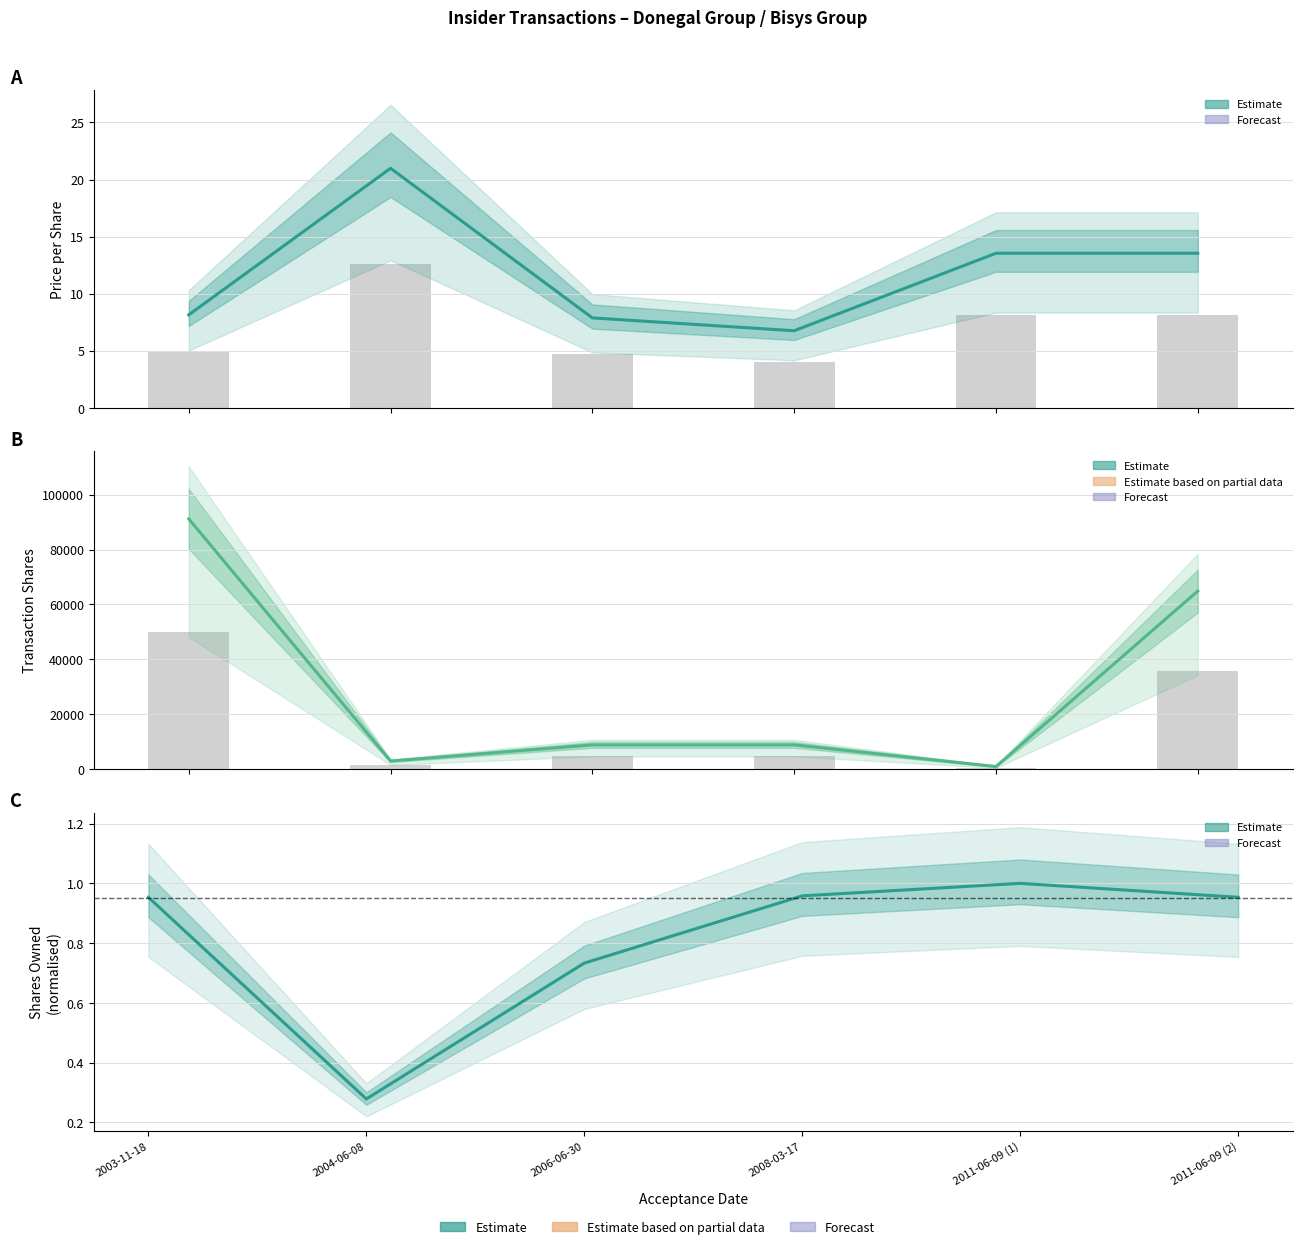

What is the maximum value shown in the chart?

91174.0